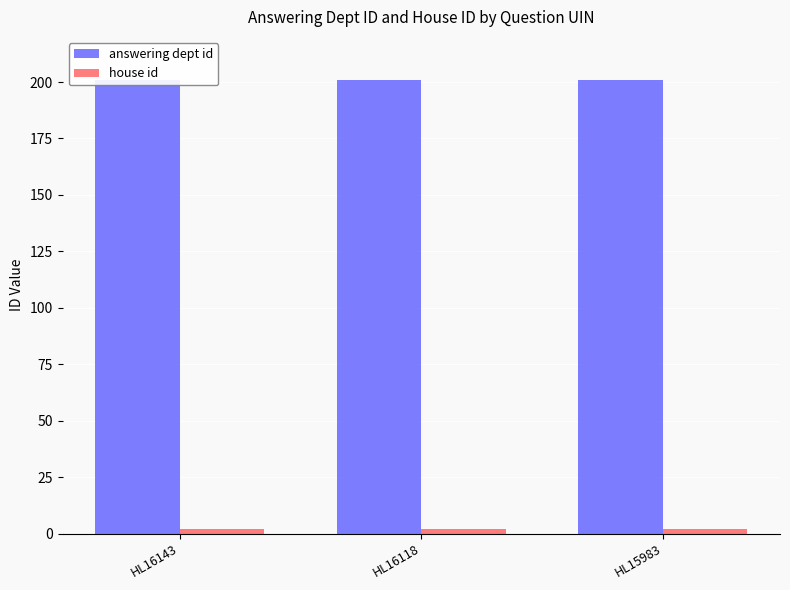

List the series in order of their peak value, highest first.

answering dept id, house id